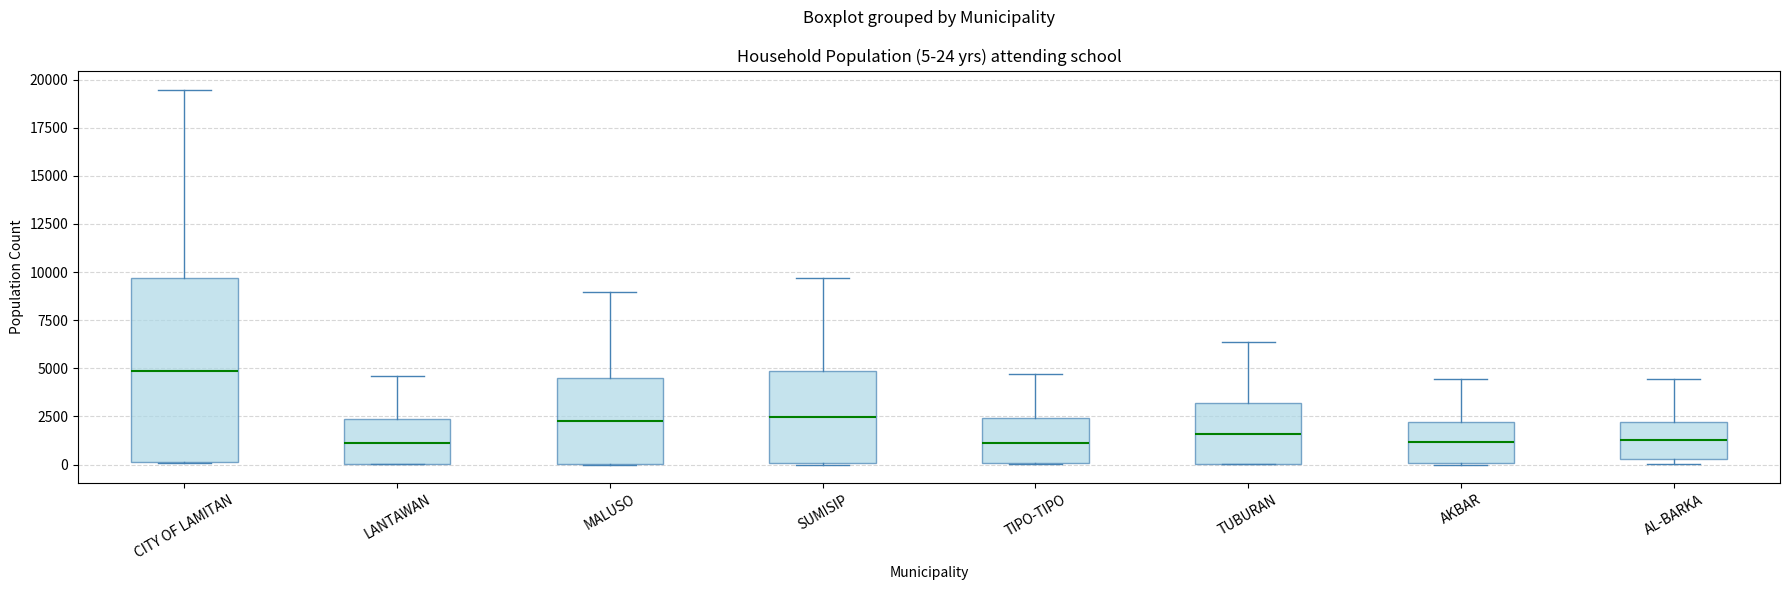

Comparing the boxes themselves (not the whiskers), which one is the tallest?

CITY OF LAMITAN